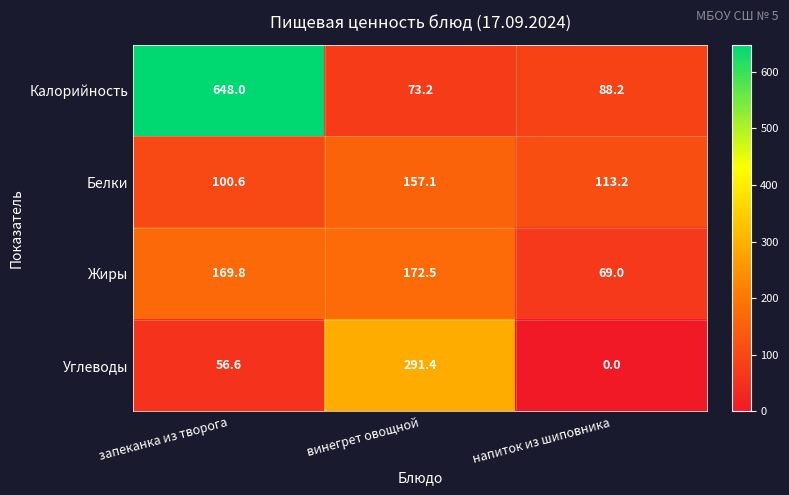

What is the difference between the maximum and minimum values in the Жиры series?

103.5